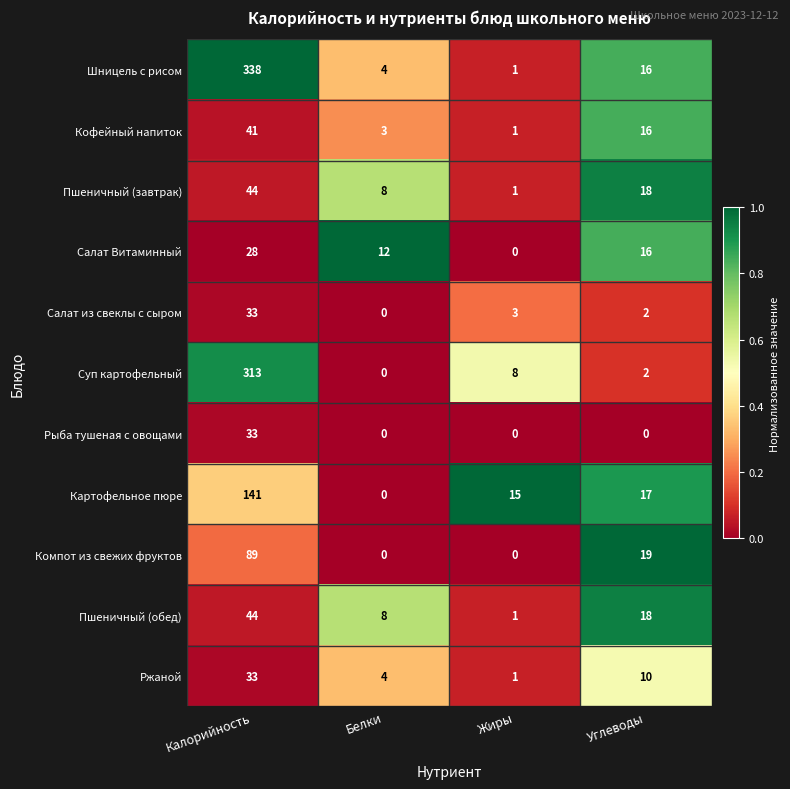

Which series has the largest total across all categories?

Шницель с рисом